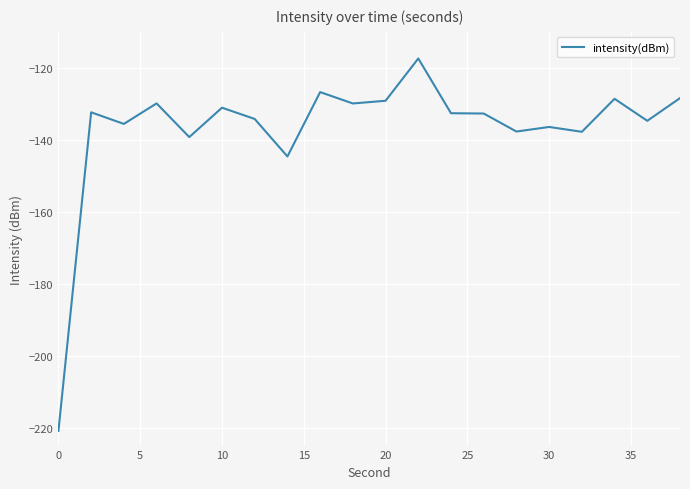

What is the difference between the maximum and minimum values?

103.5